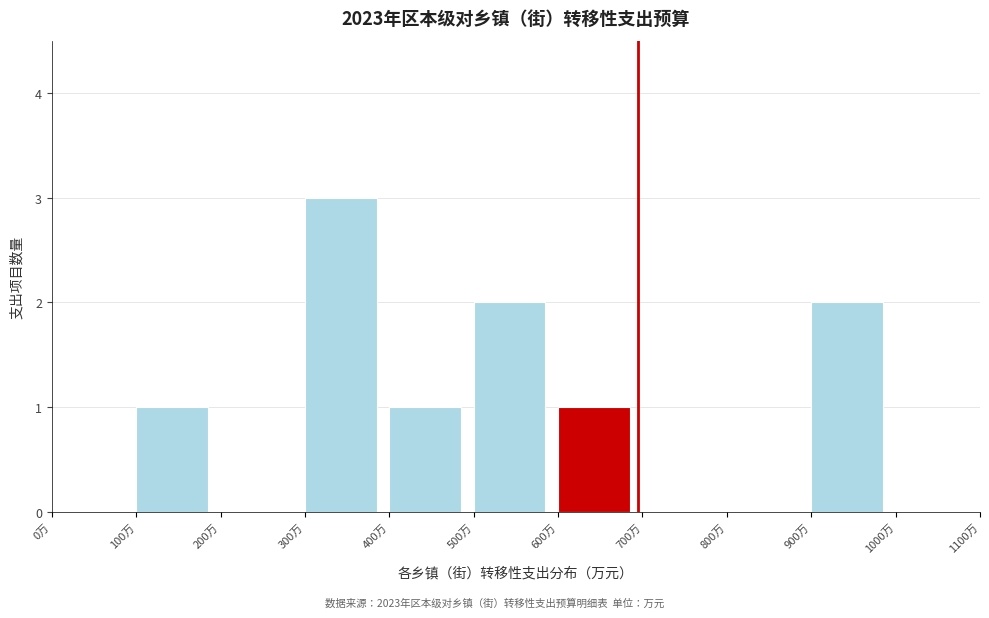

Which range on the x-axis has the tallest bar?

300 to 400